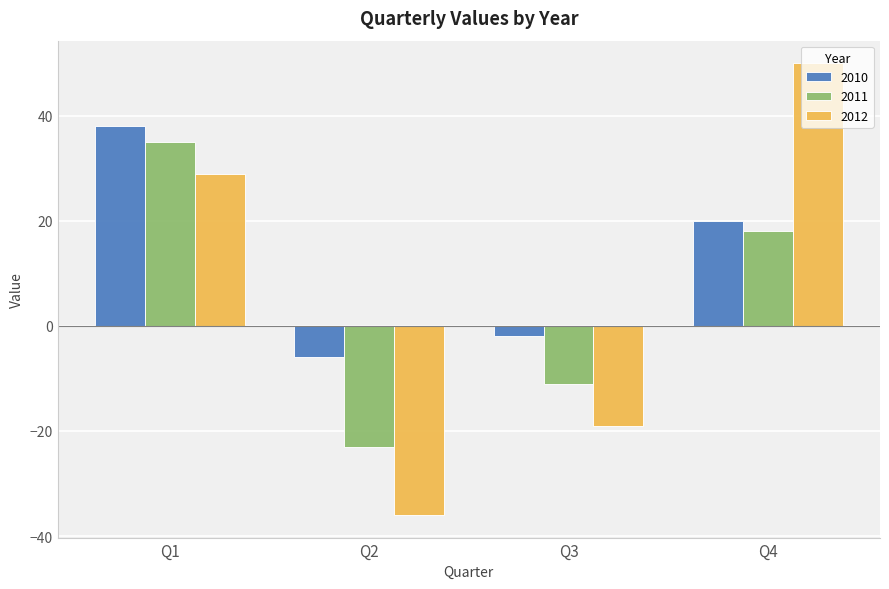

Are the bars grouped side by side (vs. stacked)?

Yes